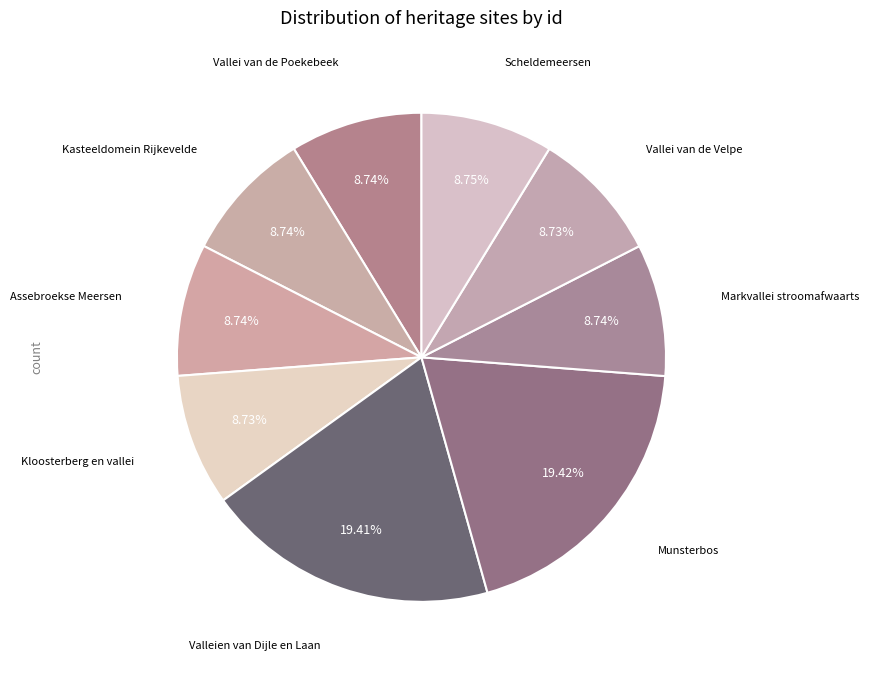

Does Kloosterberg en vallei account for over 50% of the chart?

No